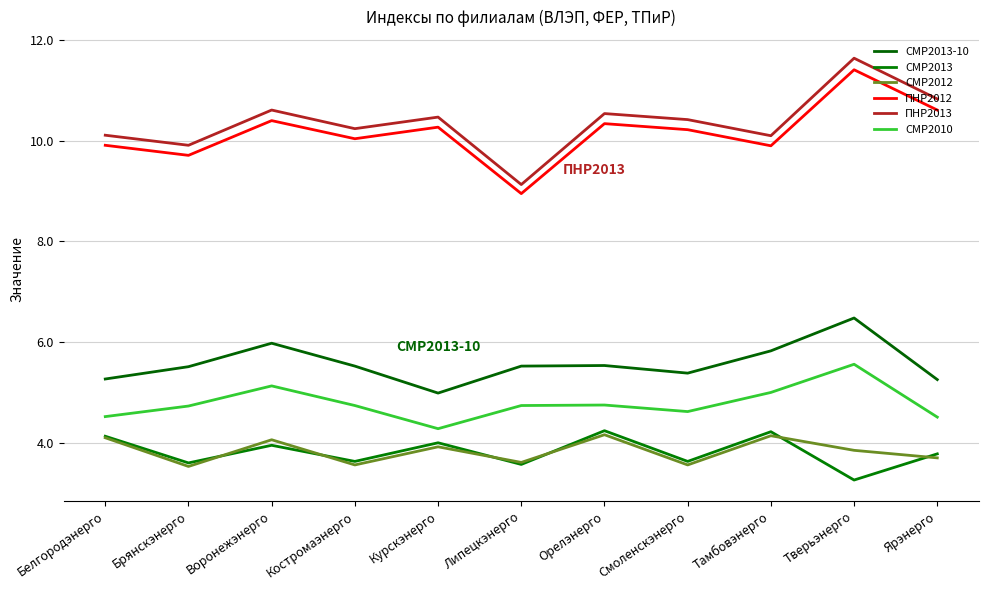

List the labels in order of ПНР2012 value, largest first.

Тверьэнерго, Ярэнерго, Воронежэнерго, Орелэнерго, Курскэнерго, Смоленскэнерго, Костромаэнерго, Белгородэнерго, Тамбовэнерго, Брянскэнерго, Липецкэнерго